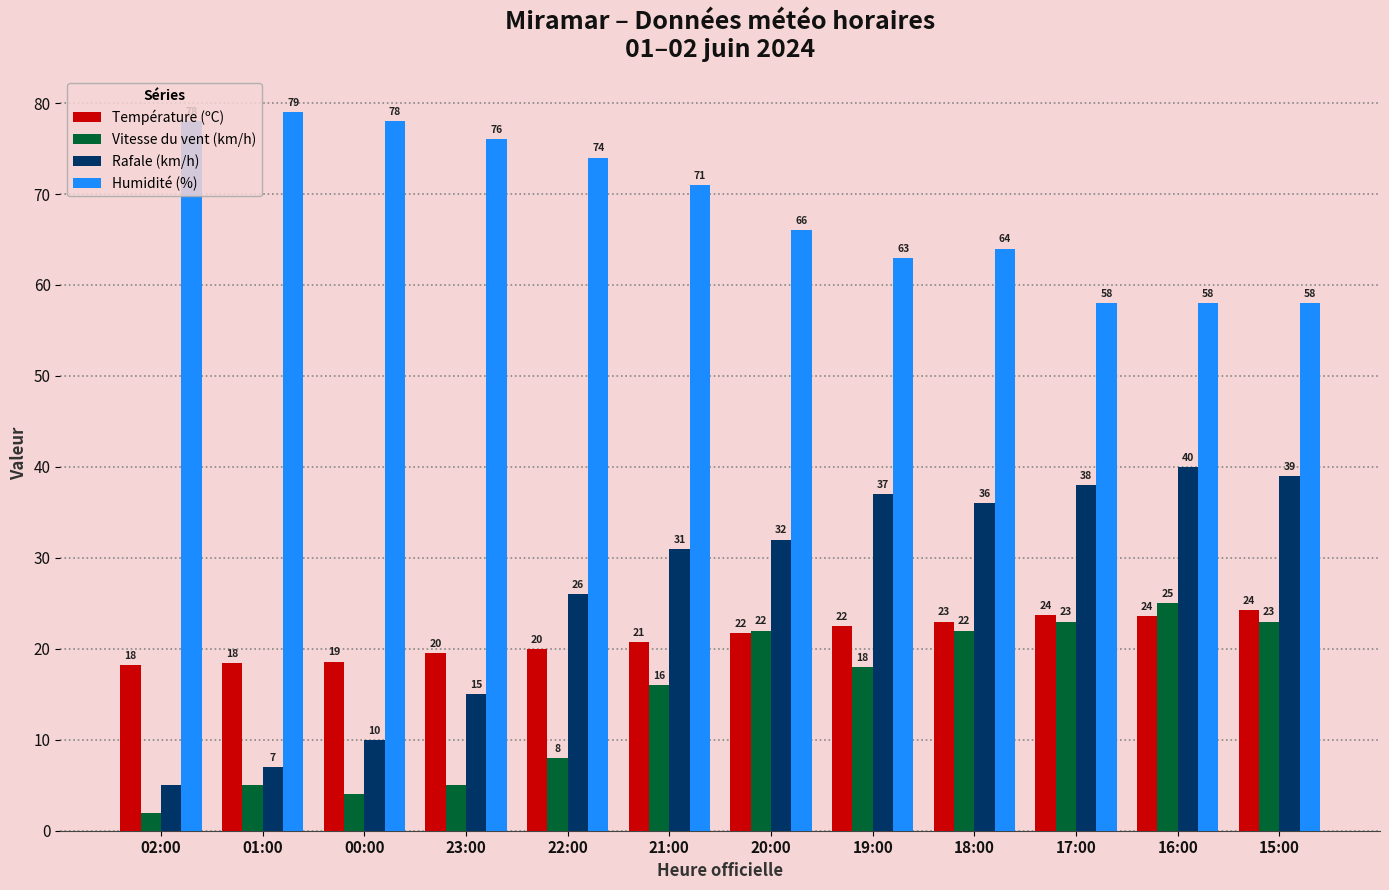

Rank the series at 18:00 from lowest to highest value.

Vitesse du vent (km/h), Température (ºC), Rafale (km/h), Humidité (%)